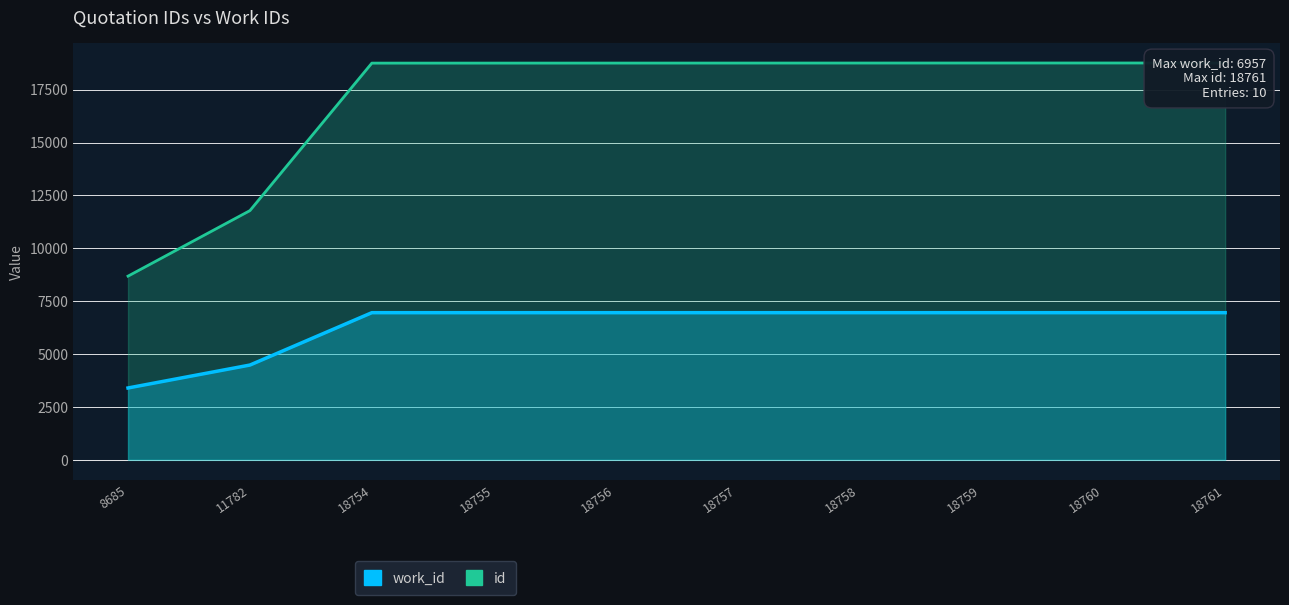

Rank the series at 18758 from highest to lowest value.

id, work_id